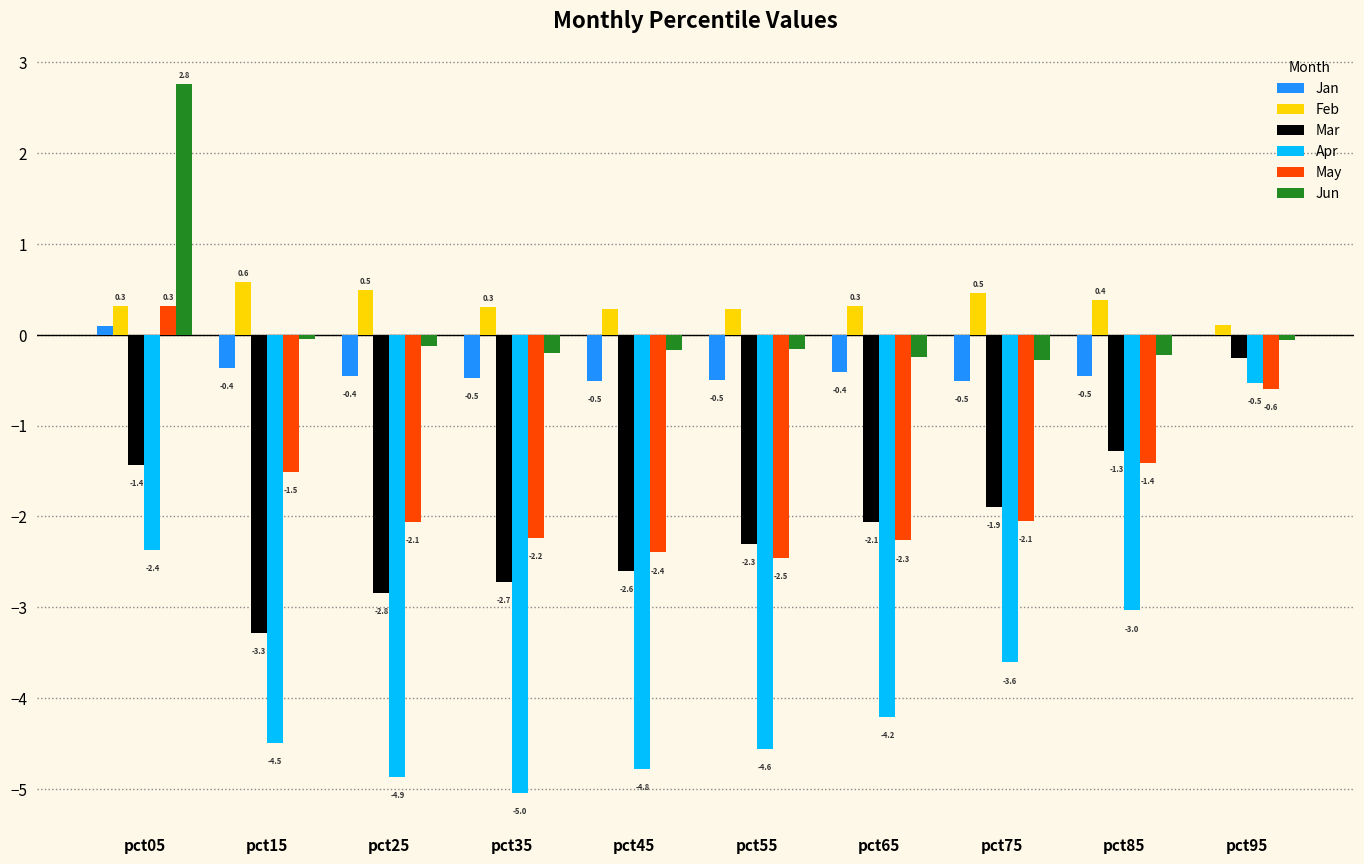

Is the value of May at pct95 greater than the value of Feb at pct65?

No